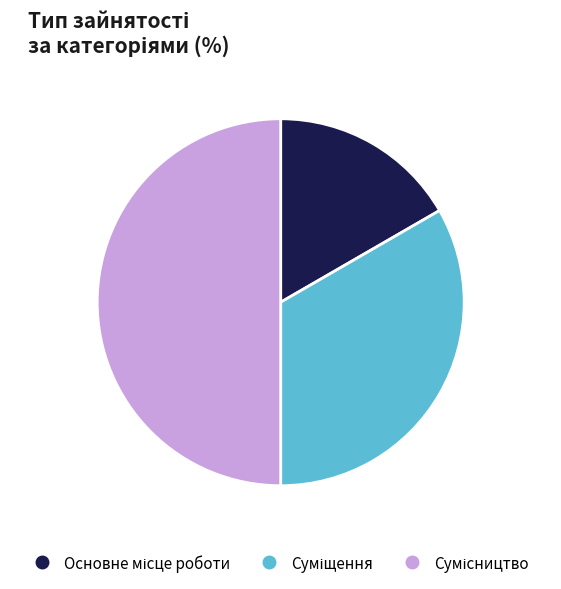

How many segments does this pie chart have?

3